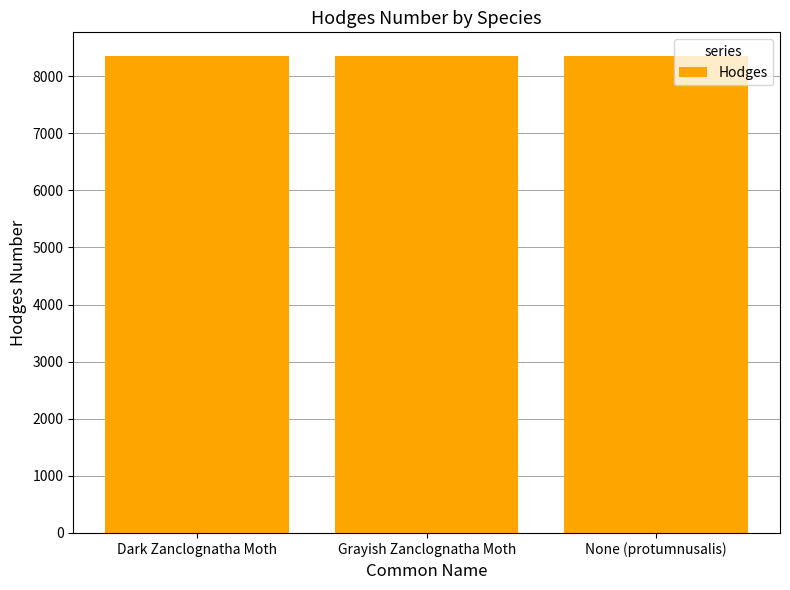

What is the value of the 1st bar from the left?

8347